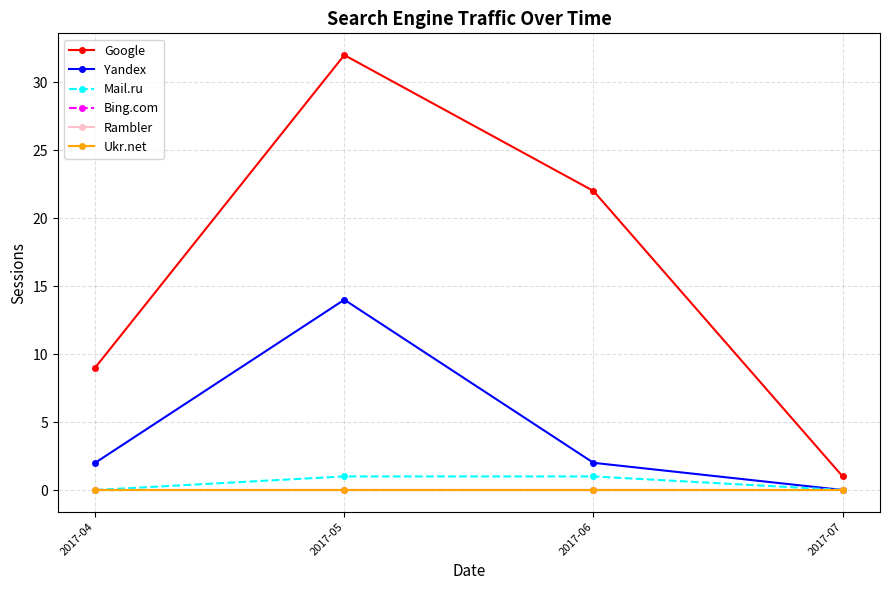

What is the difference between the maximum and minimum values in the Google series?

31